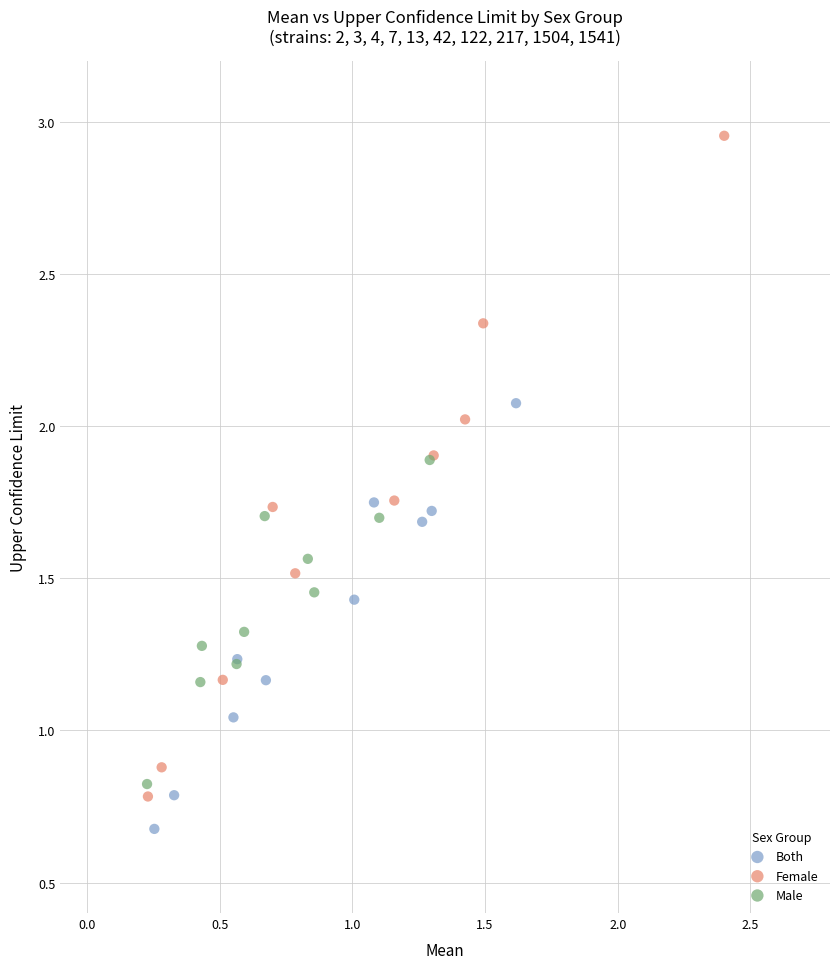

Which series contains the highest Y value?

Female